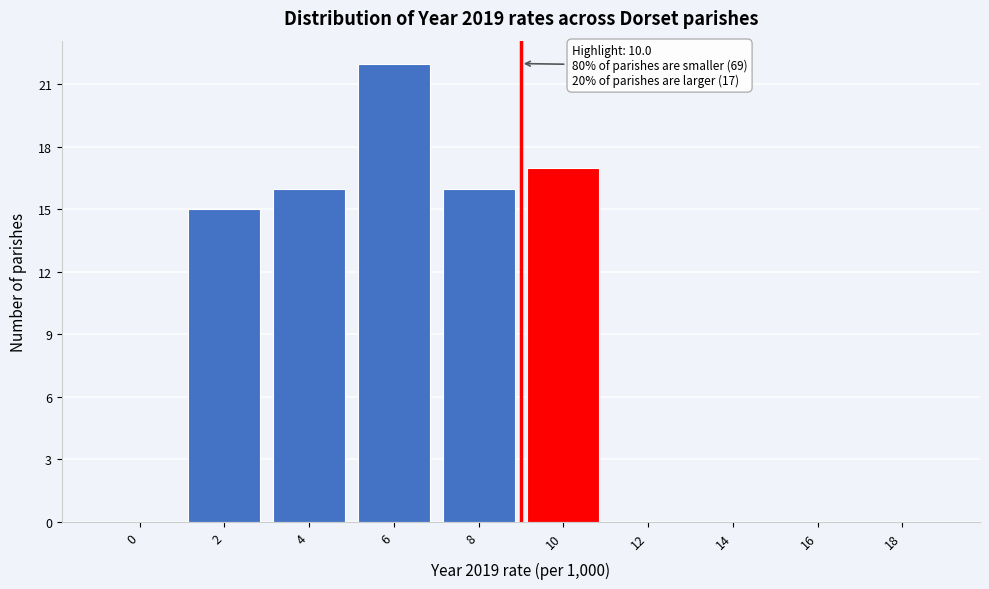

Reading left to right, list all the values displayed in this chart.

0=0	2=15	4=16	6=22	8=16	10=17	12=0	14=0	16=0	18=0